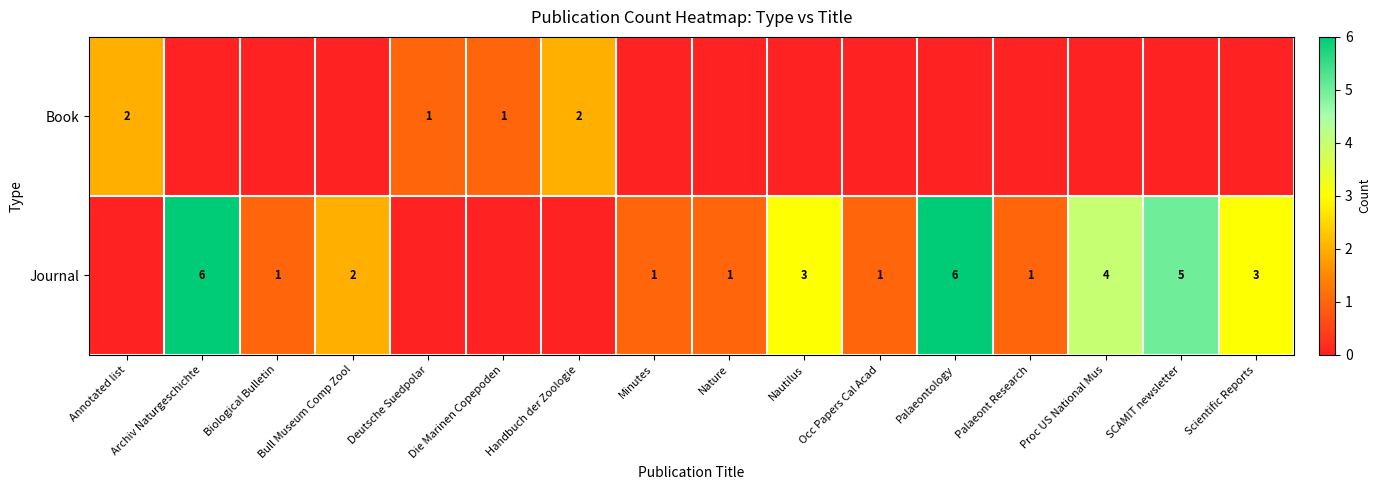

What is the sum of the Journal values at Palaeontology and SCAMIT newsletter?

11